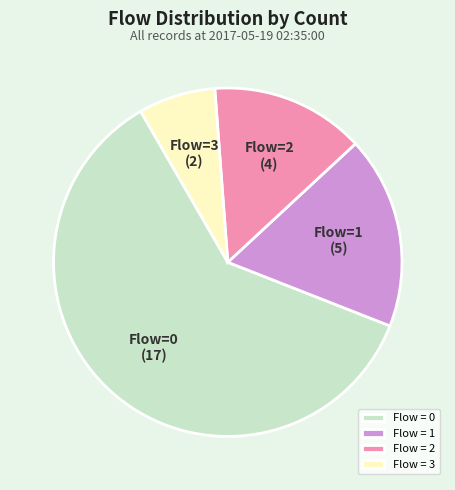

Is there any slice that represents more than half of the pie?

Yes